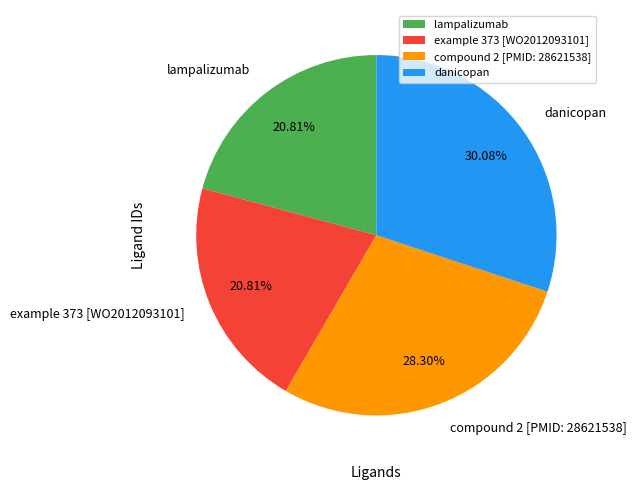

What percentage is the danicopan slice, to the nearest percent?

30%